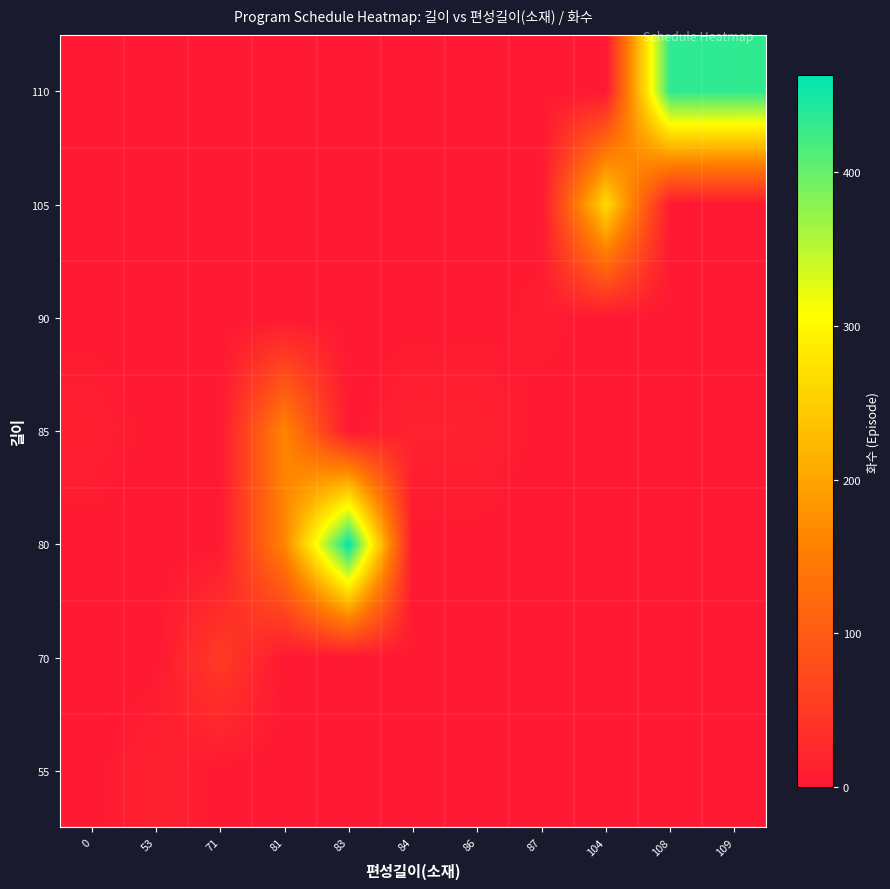

At how many categories does at least one series exceed 163?

4